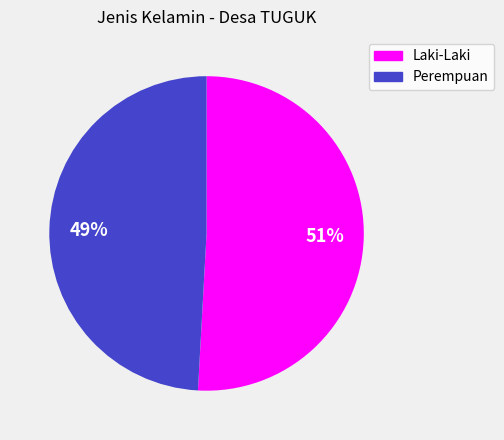

How many slices are in this pie chart?

2